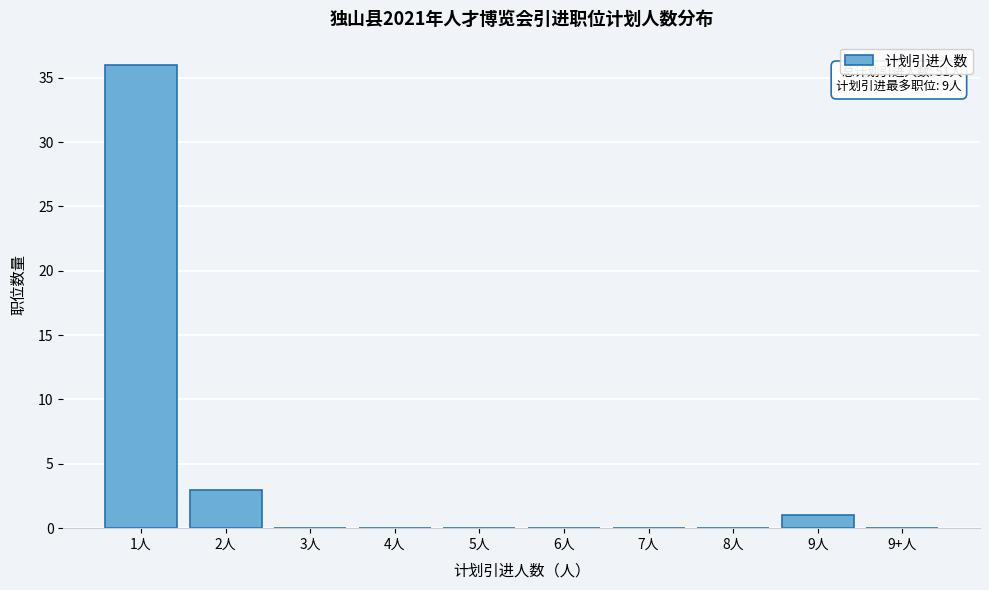

Reading left to right, transcribe all the data shown in this chart.

1人=36	2人=3	3人=0	4人=0	5人=0	6人=0	7人=0	8人=0	9人=1	9+人=0